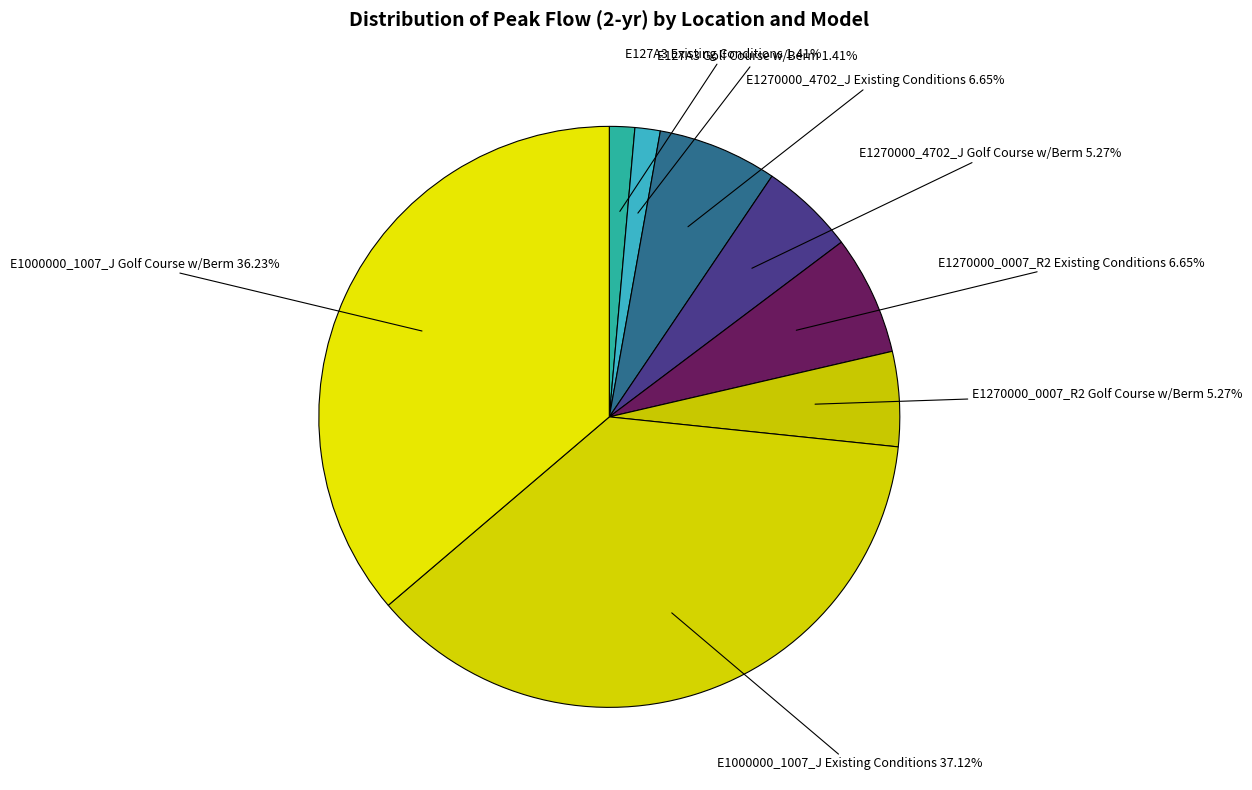

Does E127A3 Existing Conditions represent more than half of the total?

No